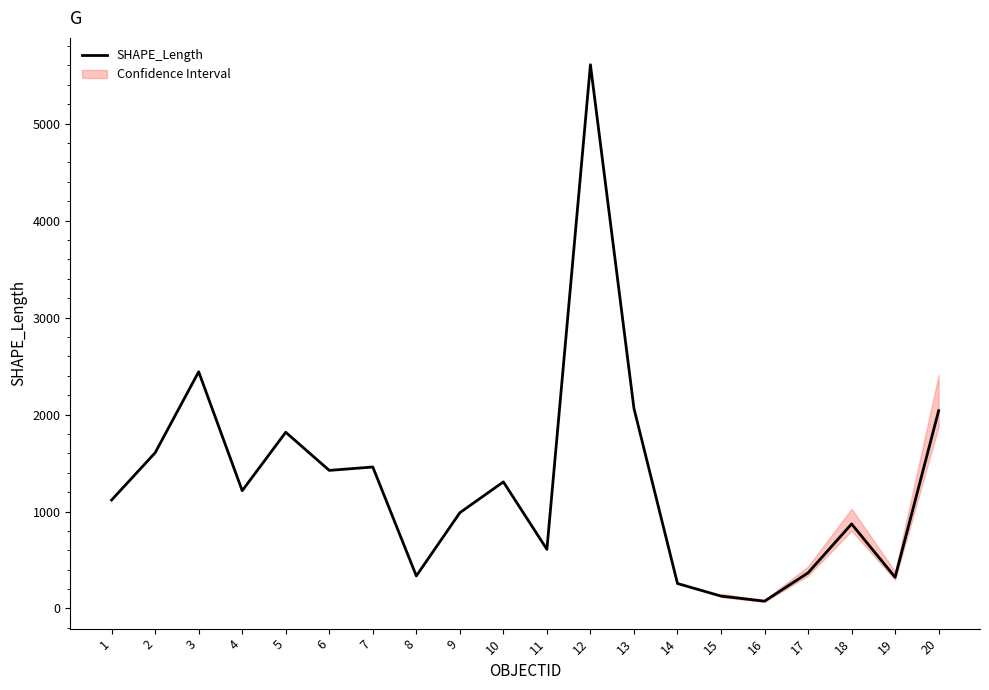

Does the chart display data point markers on the line(s)?

No